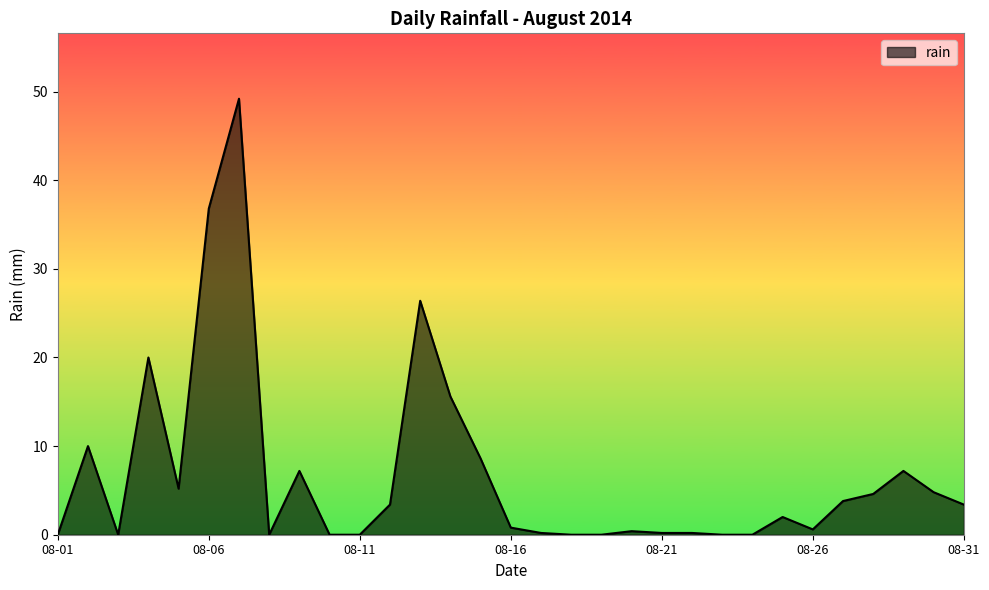

What is the maximum value shown in the chart?

49.2